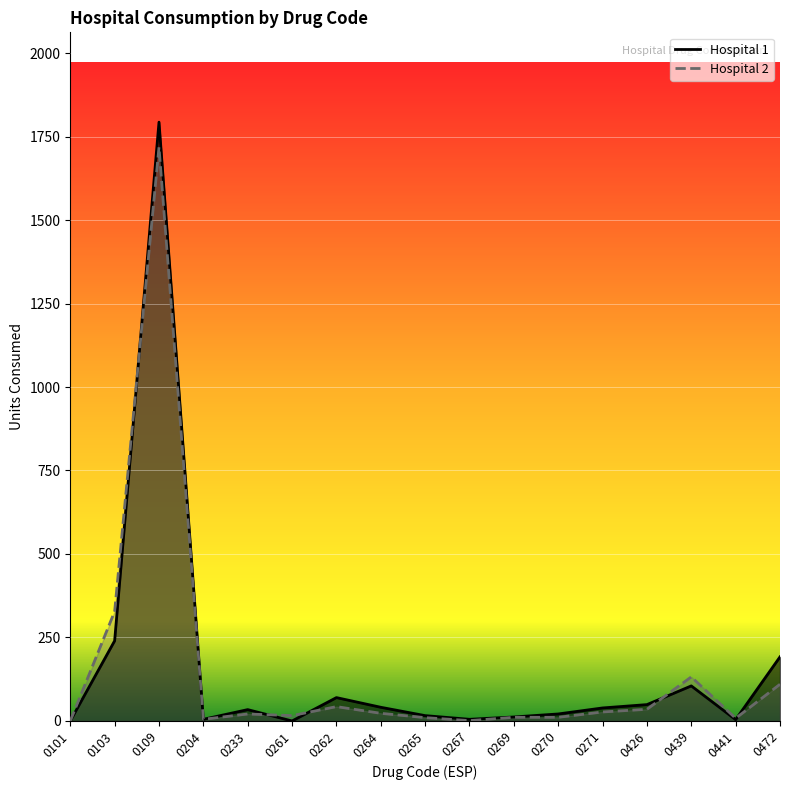

How many values in the Hospital 2 series exceed 21?

8